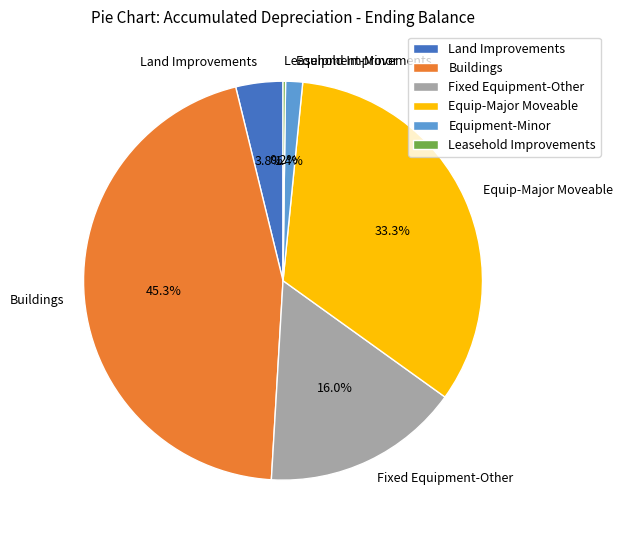

Does any single category account for the majority?

No